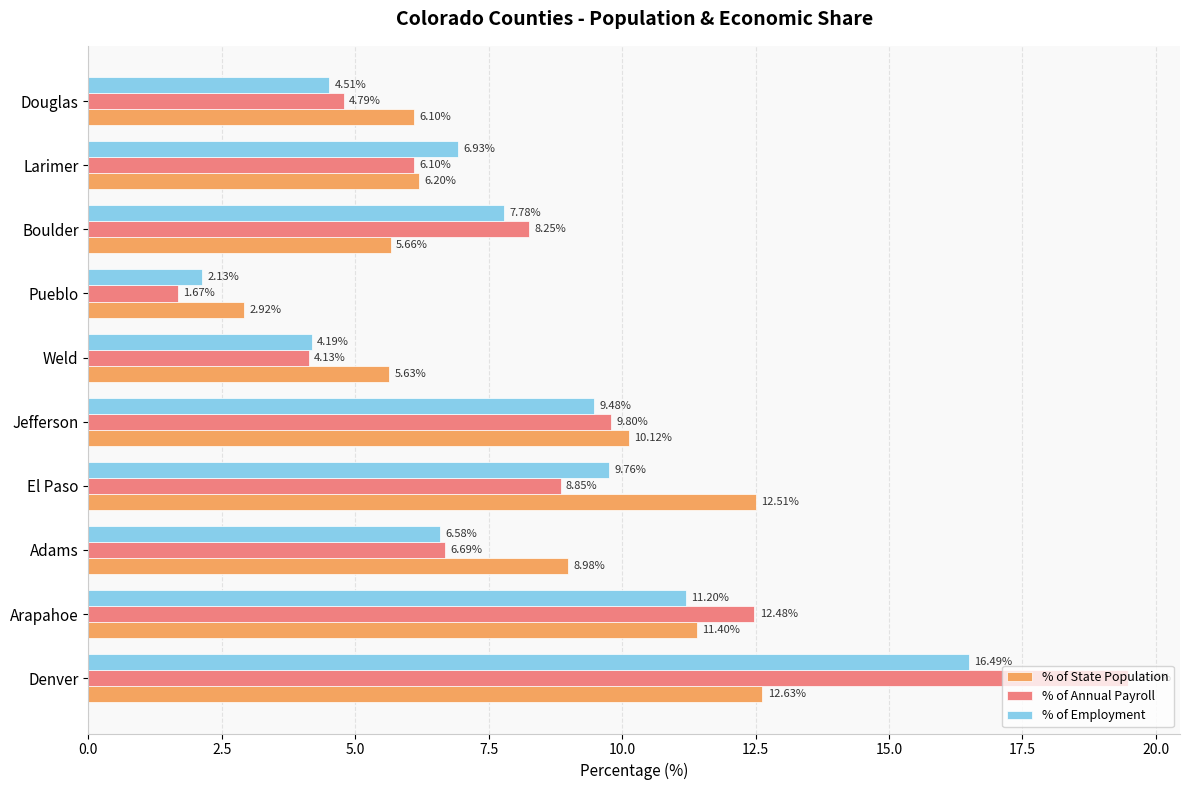

What is the total value across all series at Pueblo?

6.7